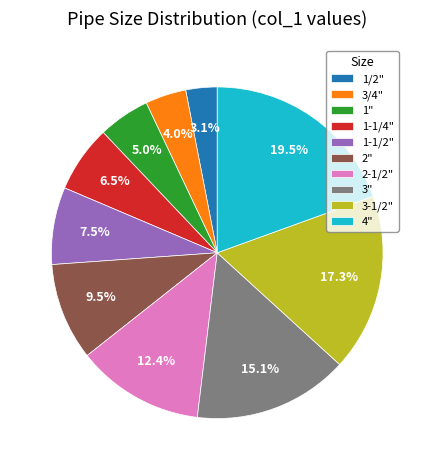

Which category has the smallest portion of the pie?

1/2"